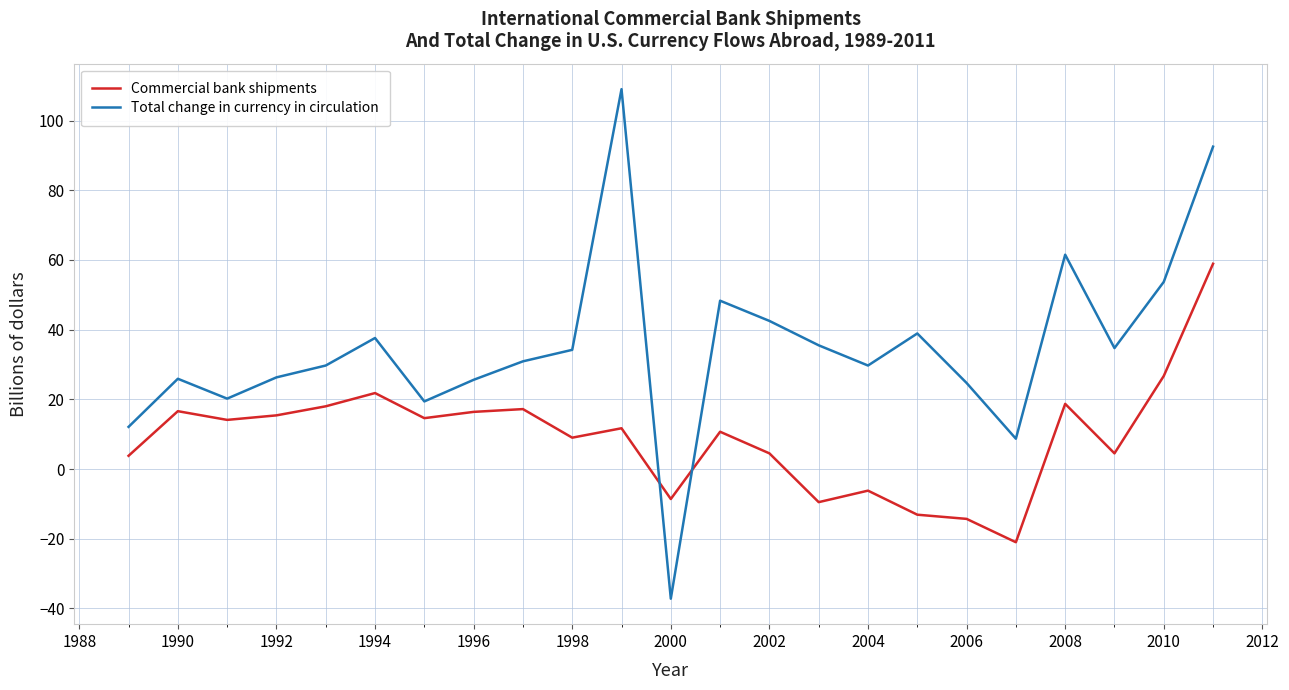

How many intersections are there between Total change in currency in circulation and Commercial bank shipments?

2